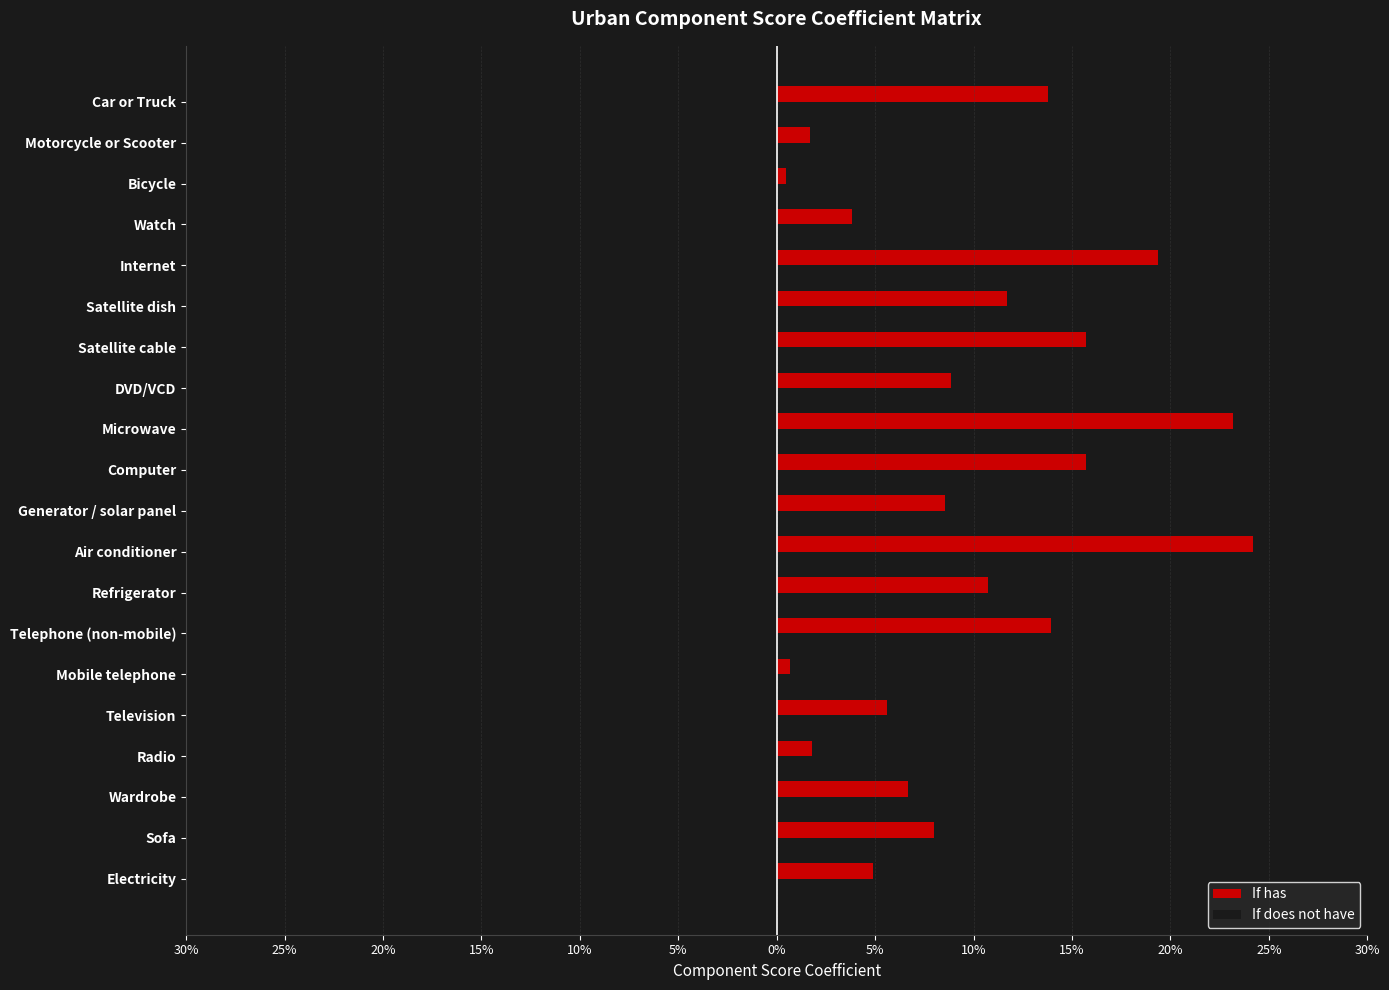

What is the sum of all If has values?

2.0